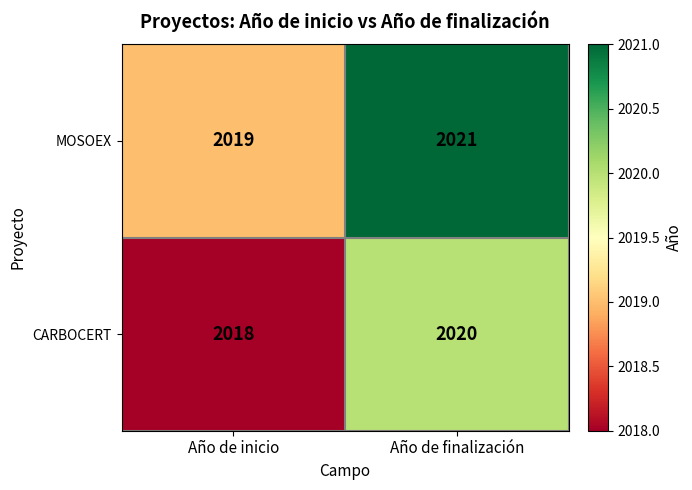

What is the maximum value shown in the chart?

2021